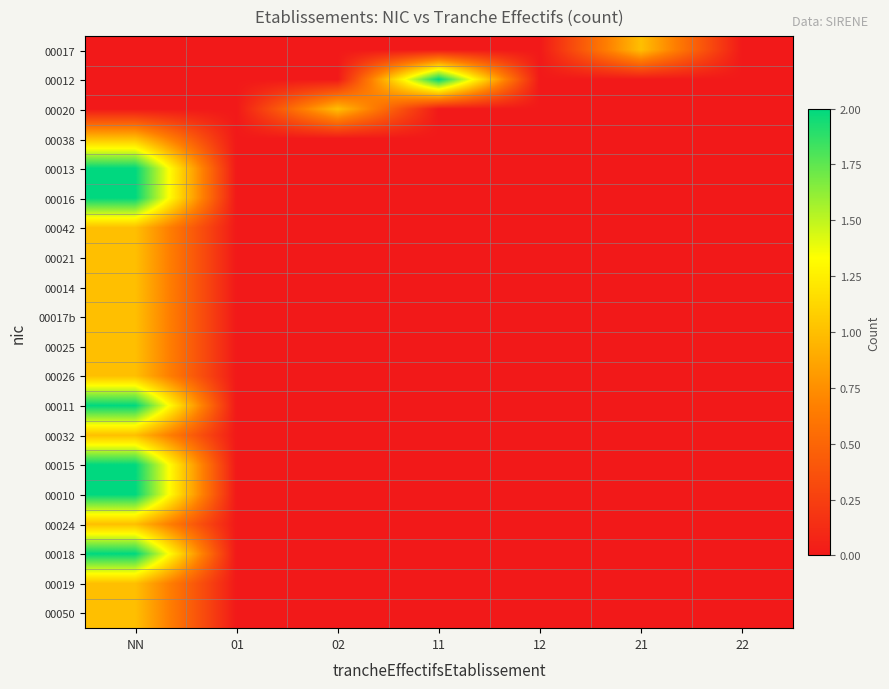

List the series in order of their peak value, lowest first.

00017, 00020, 00038, 00042, 00021, 00014, 00017b, 00025, 00026, 00032, 00024, 00019, 00050, 00012, 00013, 00016, 00011, 00015, 00010, 00018